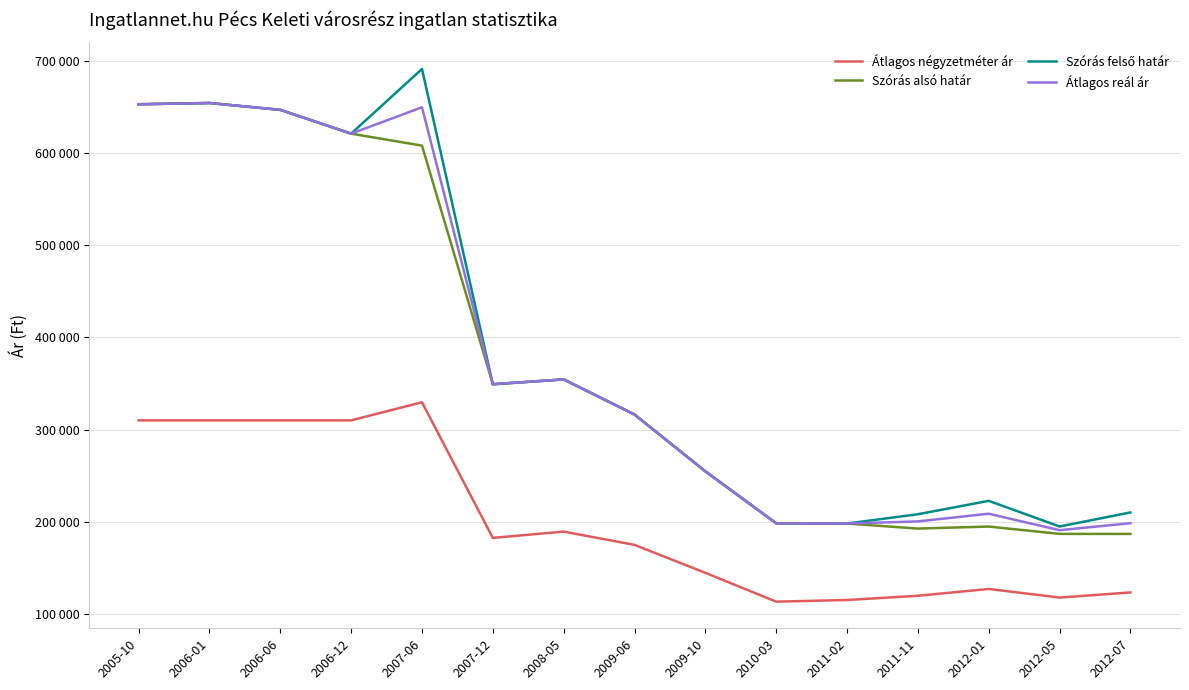

How many interior local valleys does the Átlagos négyzetméter ár series have?

3